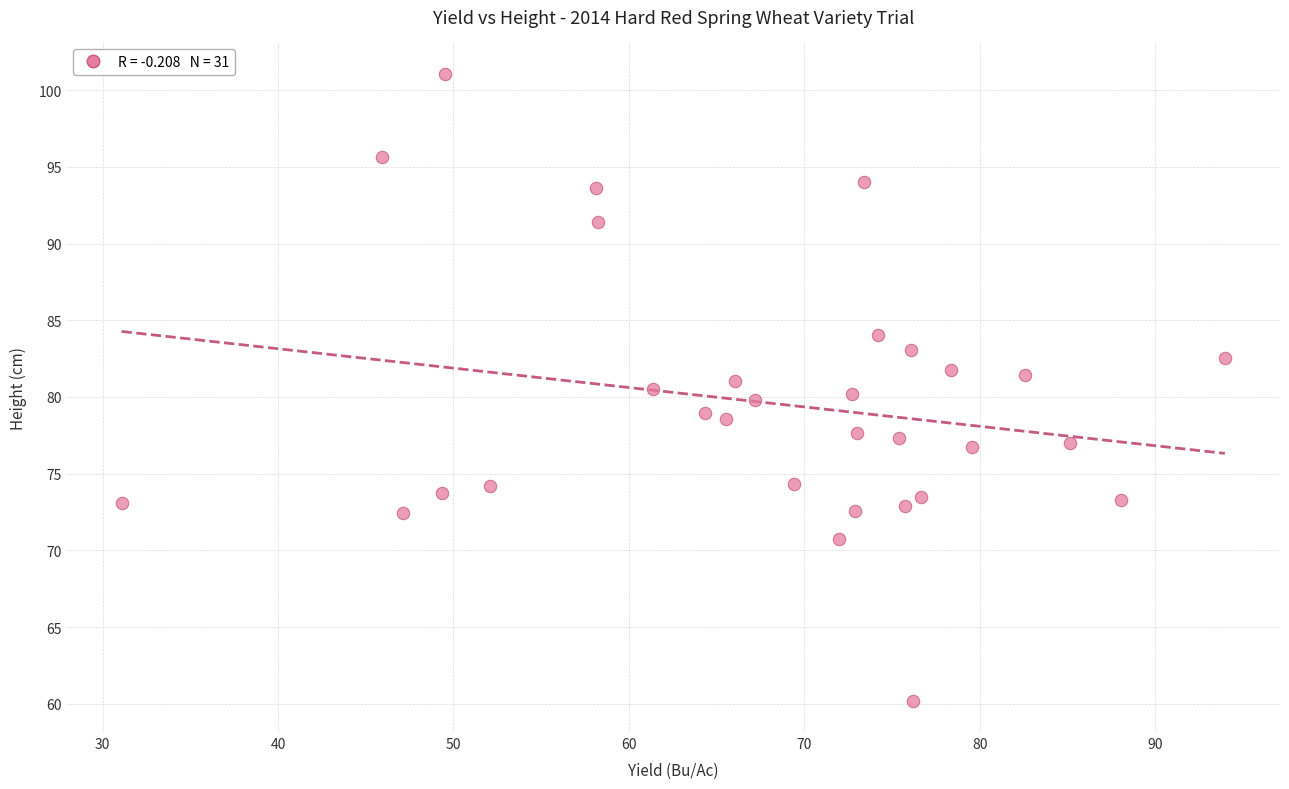

What is the range of X values (max minus min)?

62.9